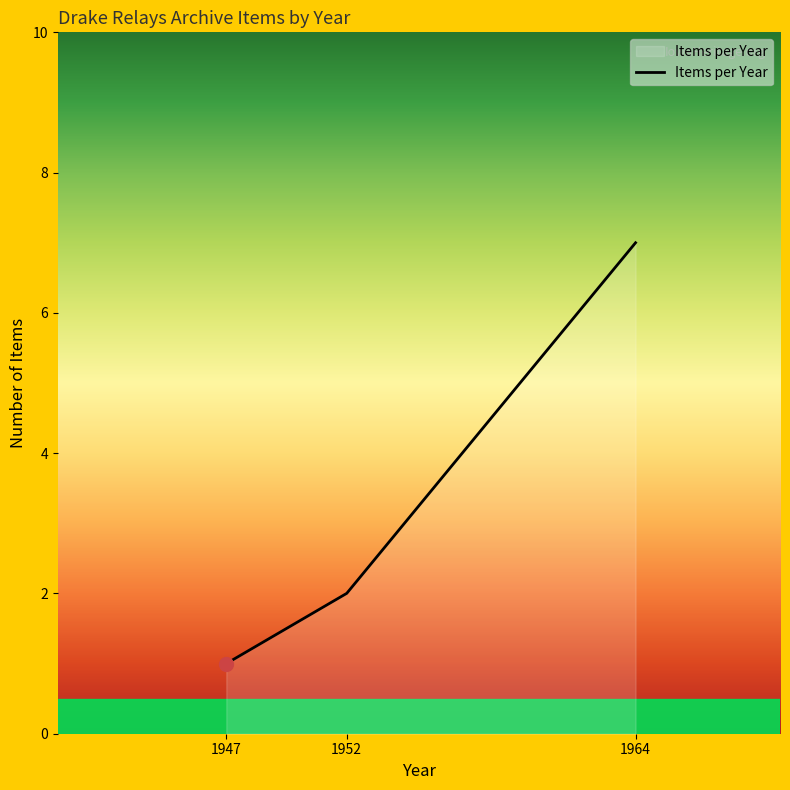

What is the smallest value displayed?

1.0